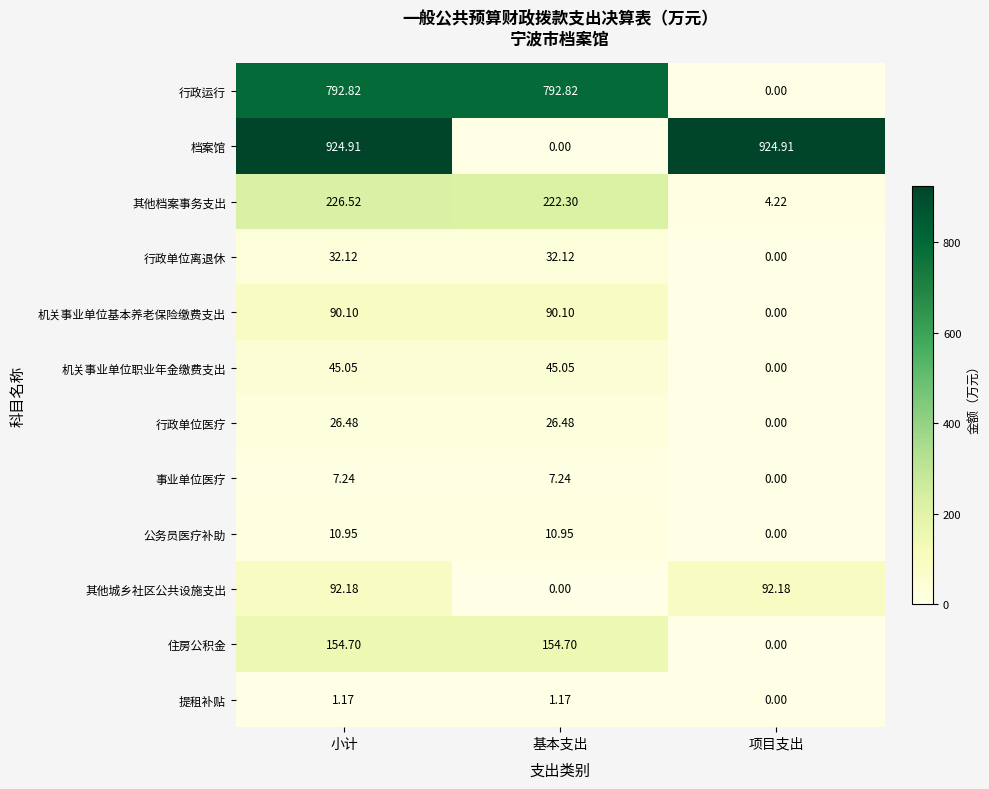

How many data points does each series have?

3